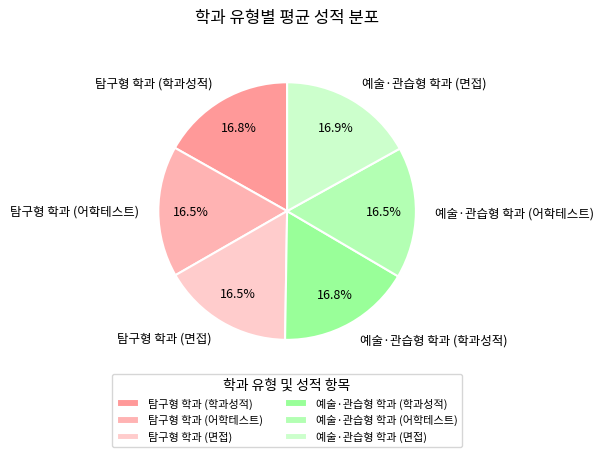

Is there a majority slice in this chart?

No